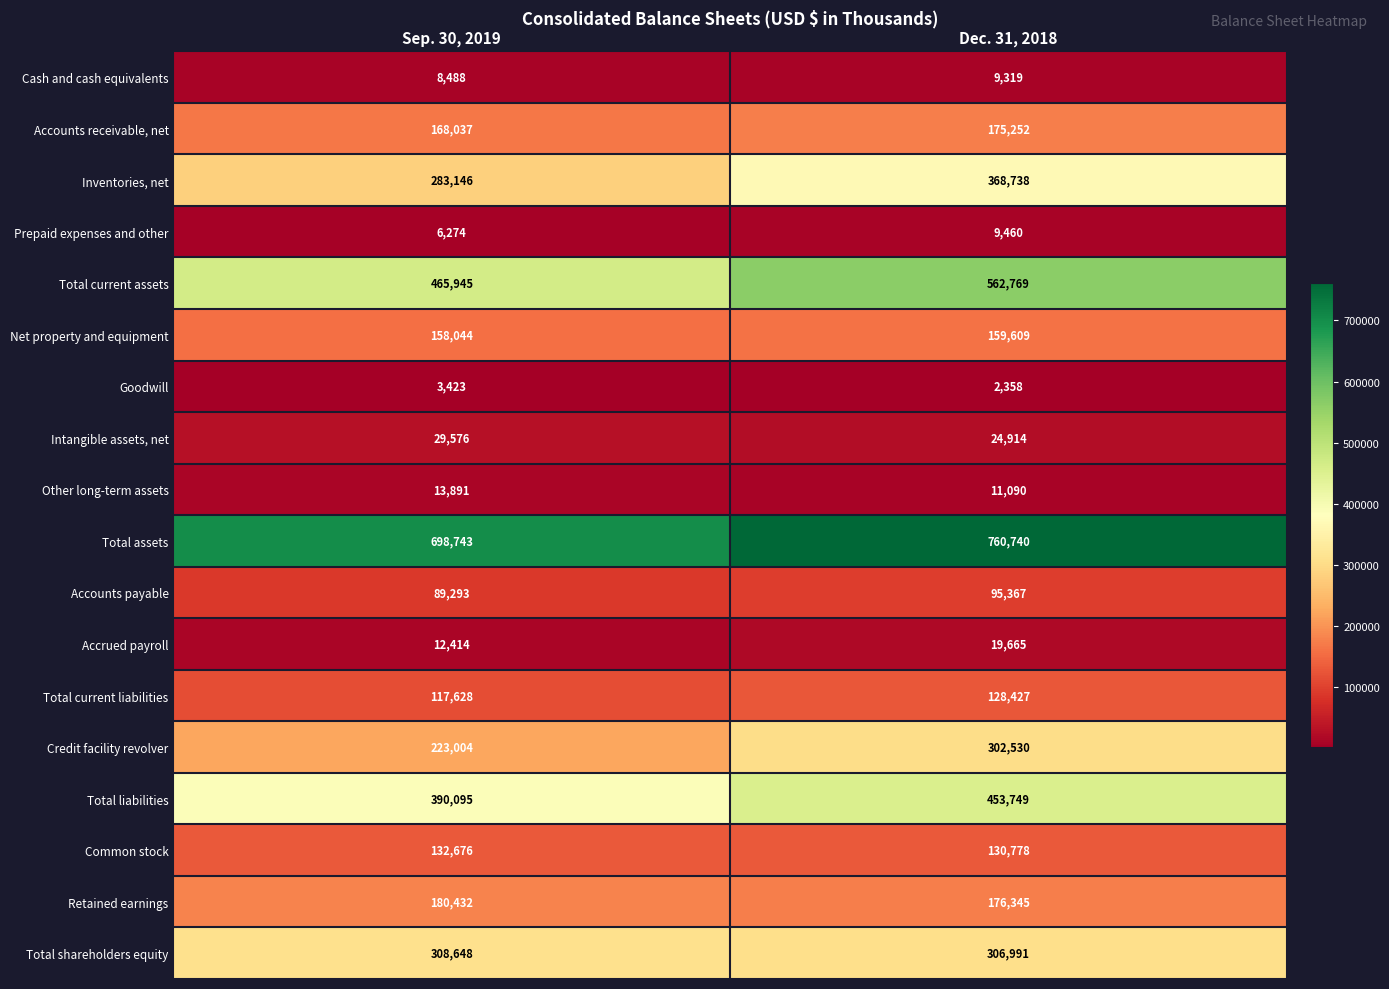

What value does the Credit facility revolver series have at Dec. 31, 2018?

302530